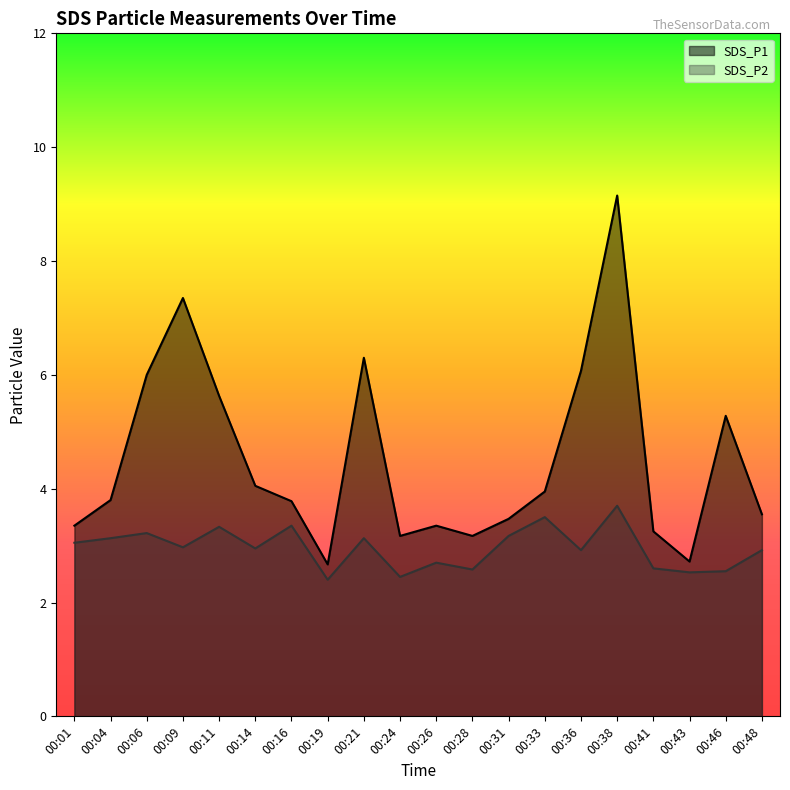

What is the difference between the maximum and minimum values in the SDS_P2 series?

1.3